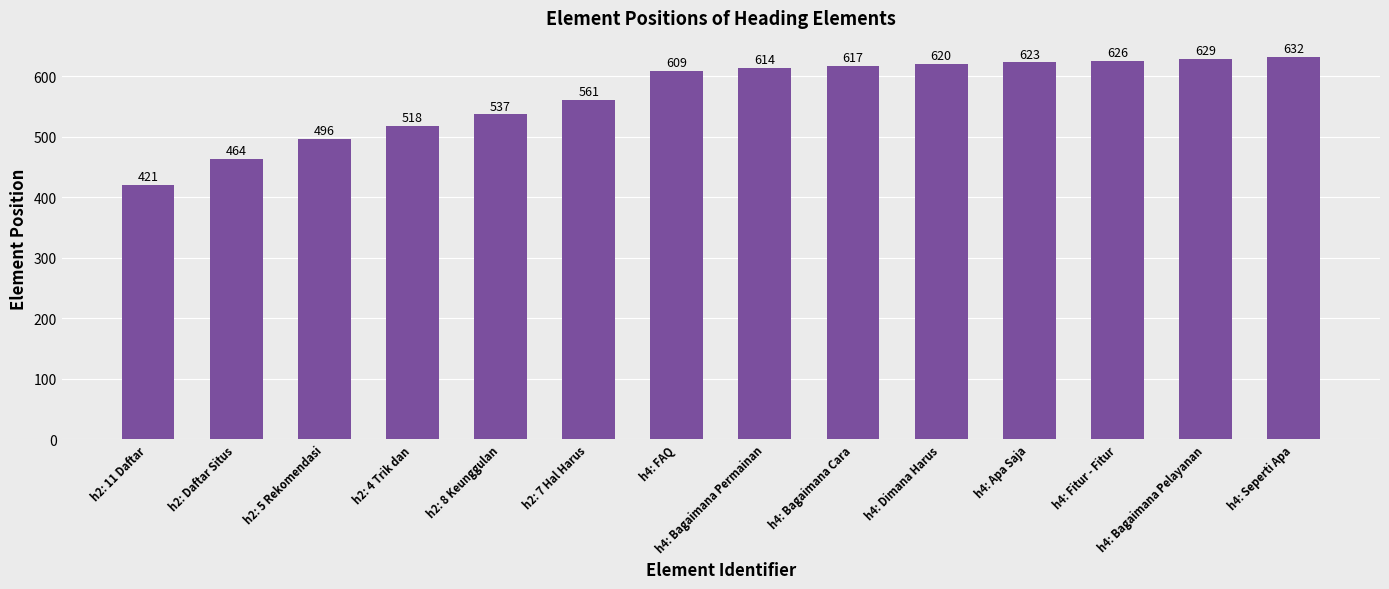

What is the sum of all values?

7967